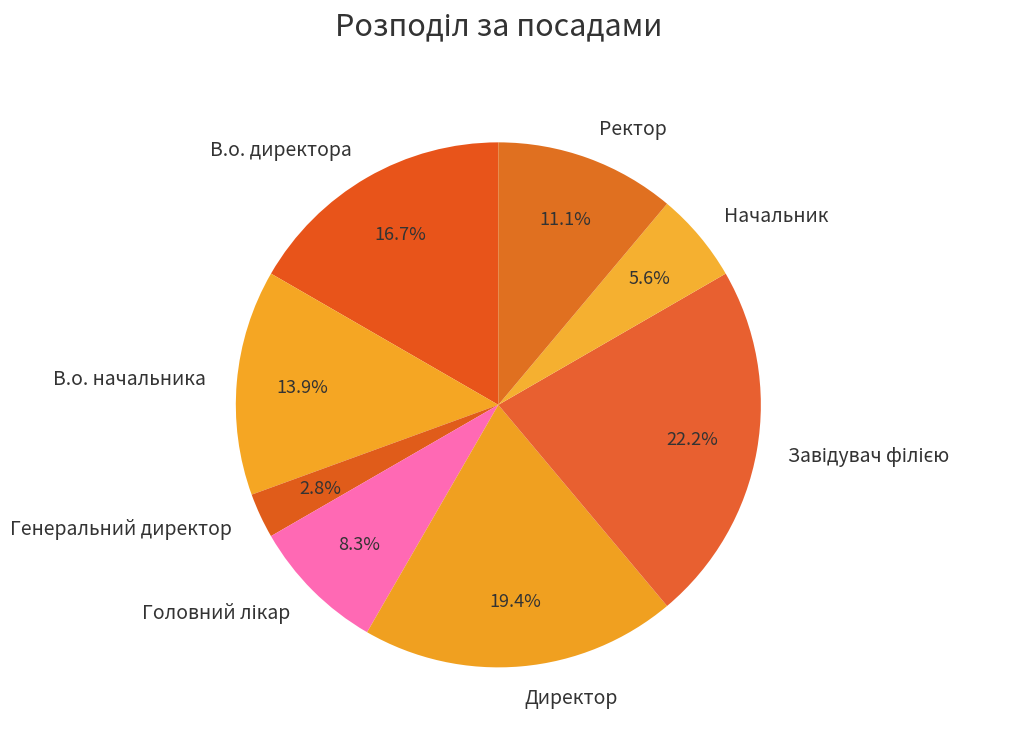

Which slice is the smallest?

Генеральний директор